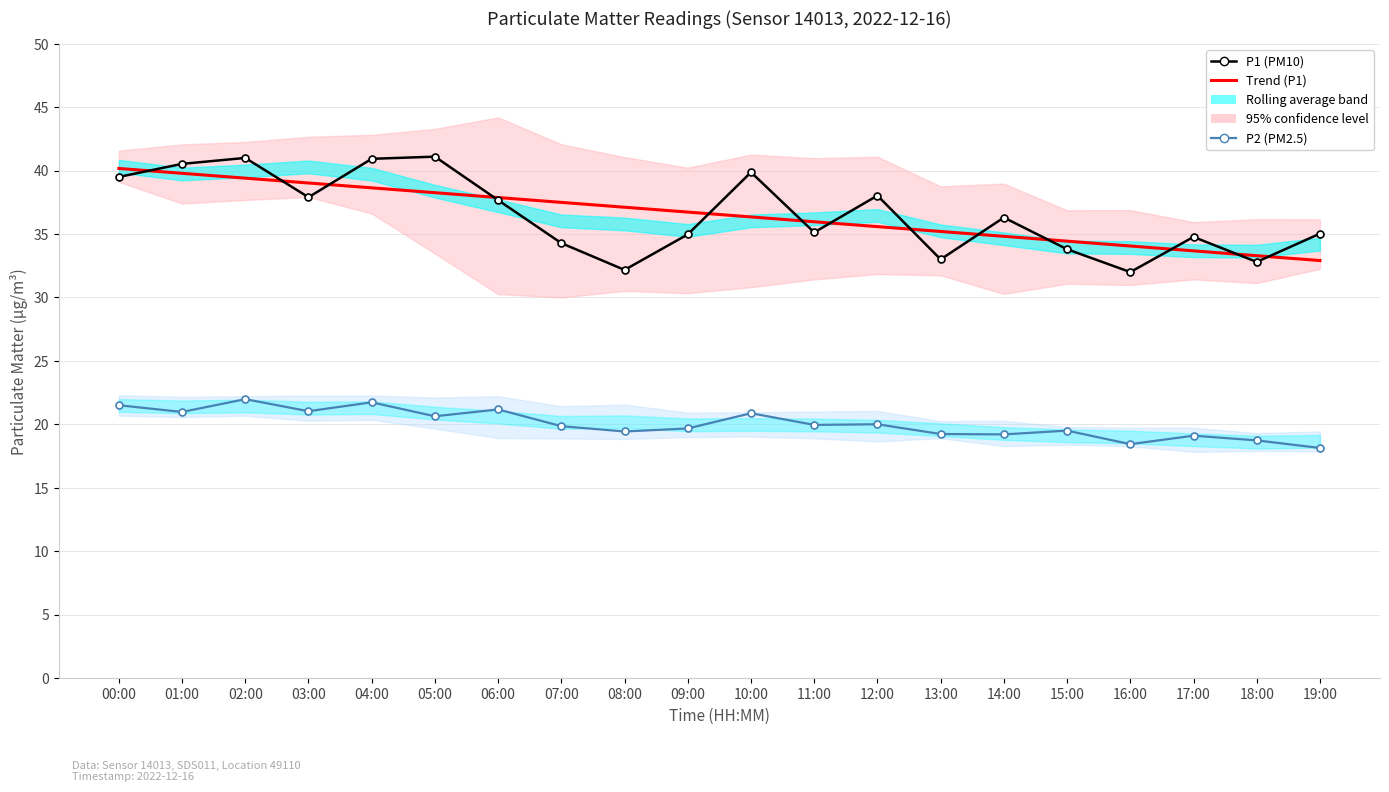

True or false: Trend P1 has a value of 32.9 at 19:00.

True